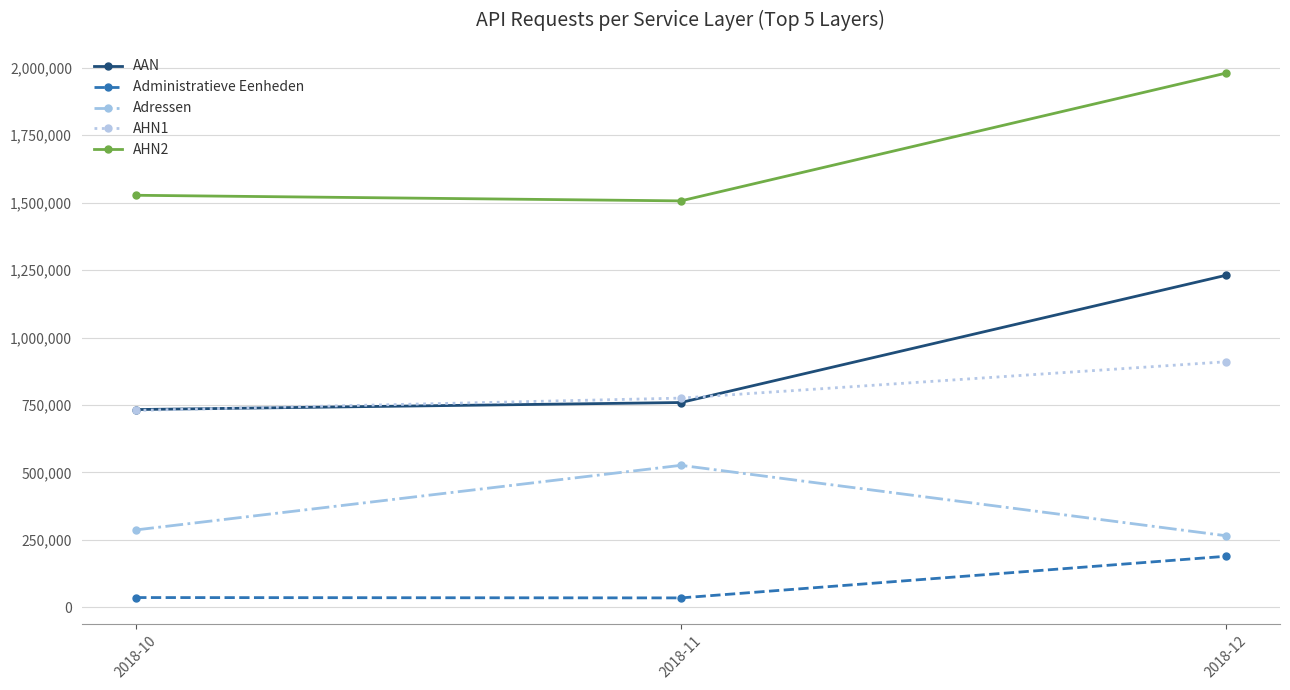

Is the value of Administratieve Eenheden at 2018-11 greater than the value of AHN2 at 2018-10?

No